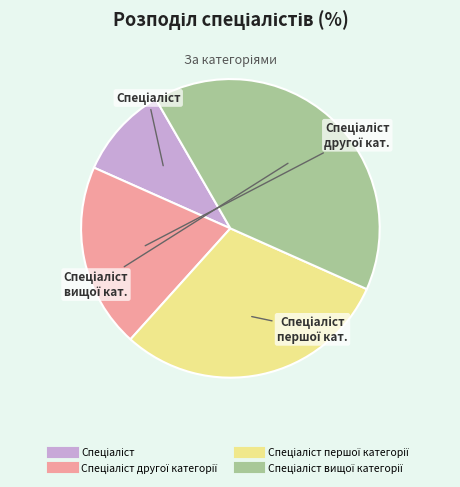

Does any single category account for the majority?

No